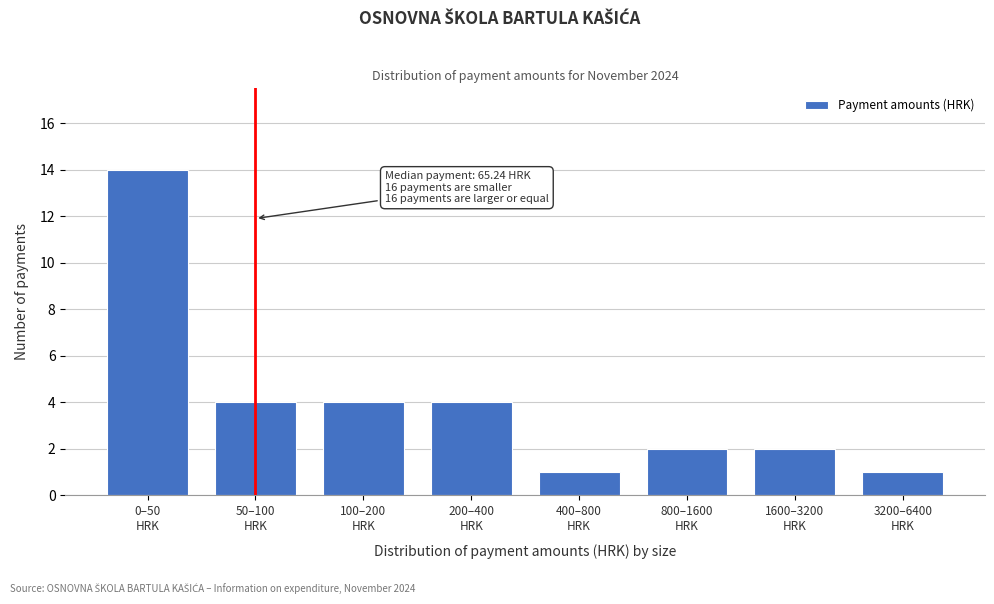

Reading left to right, list all the values displayed in this chart.

14	4	4	4	1	2	2	1